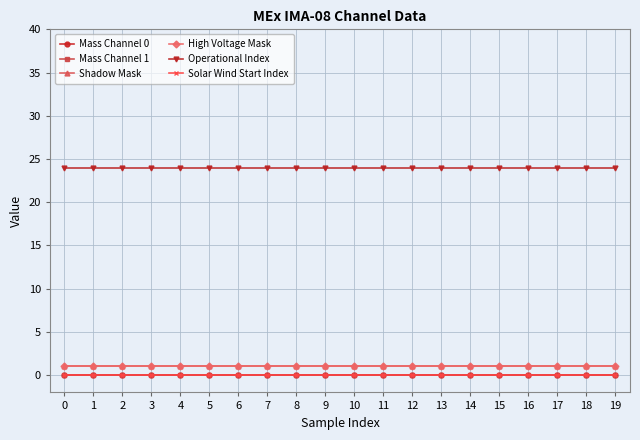

At 9, list the series in order from largest to smallest.

Operational Index, Shadow Mask, High Voltage Mask, Mass Channel 0, Mass Channel 1, Solar Wind Start Index